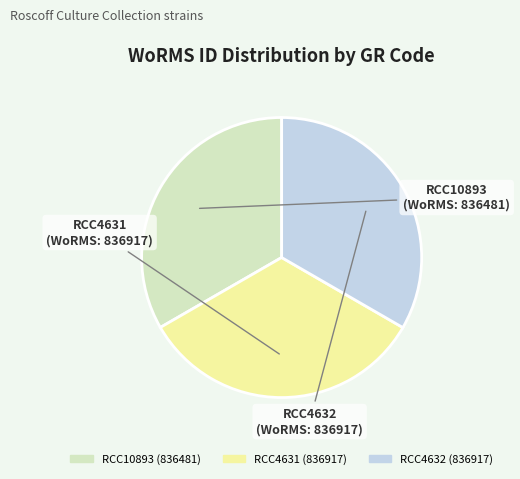

Does any single category account for the majority?

No